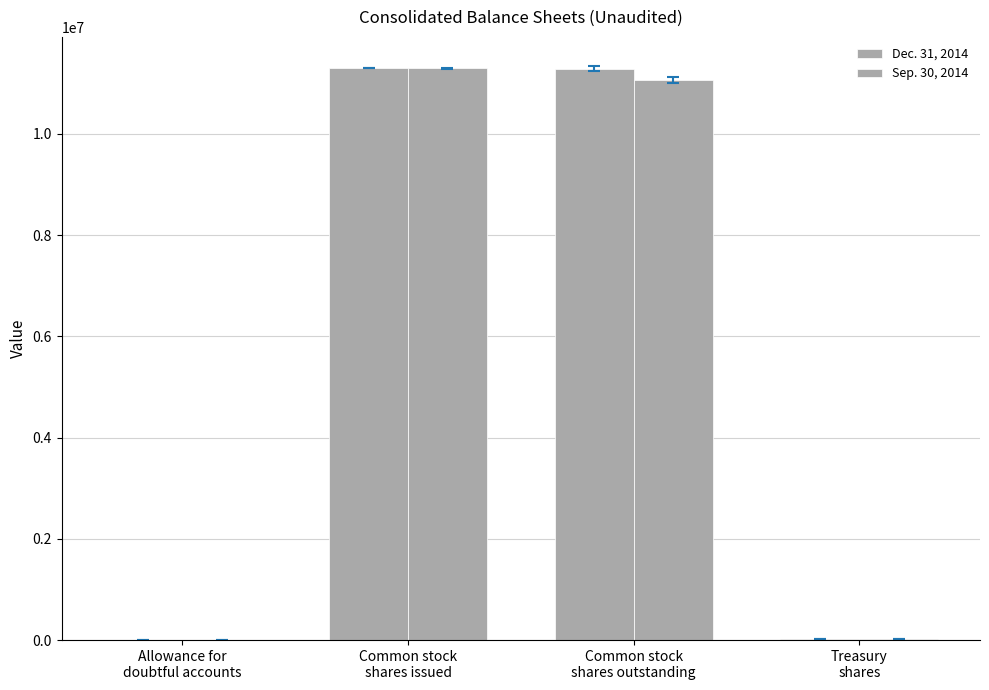

Which series has the widest spread of values?

Dec. 31, 2014